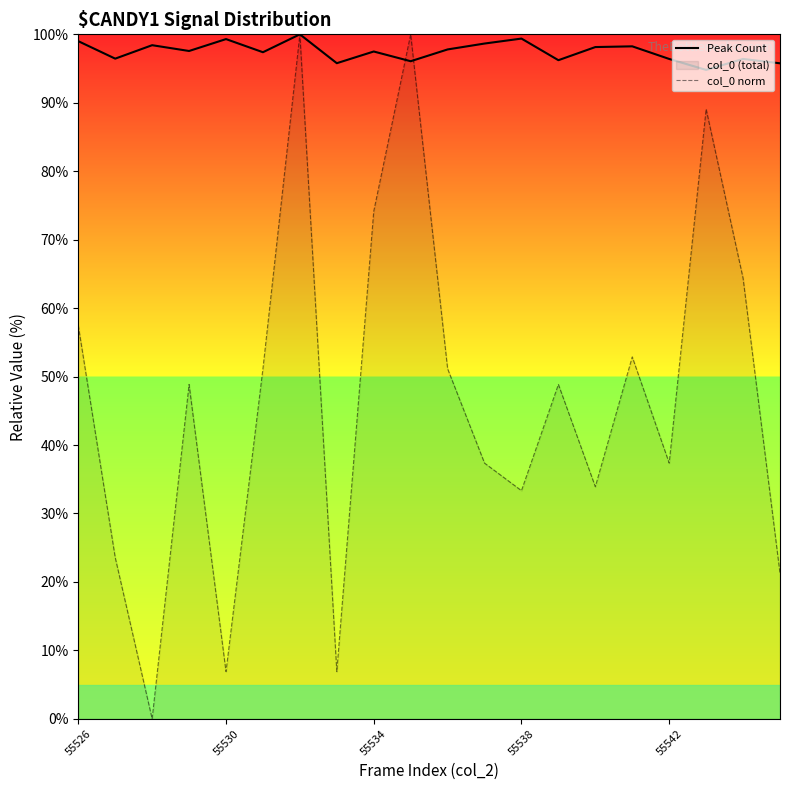

True or false: col_0 norm has a value of 48.7 at 55538.

False